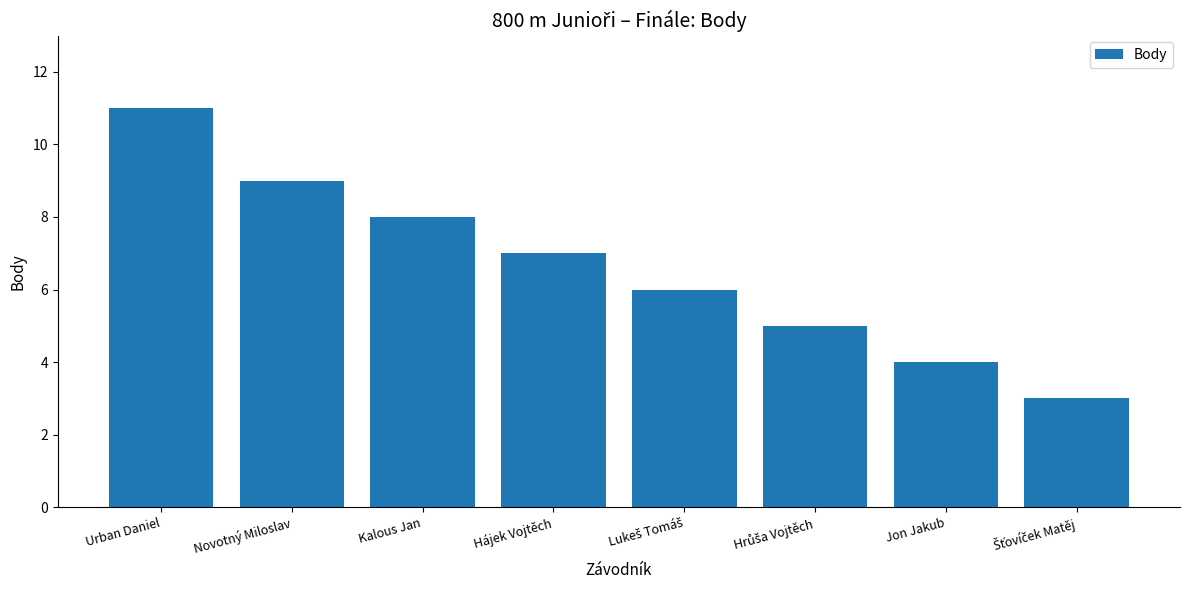

What value does the data have at Kalous Jan?

8